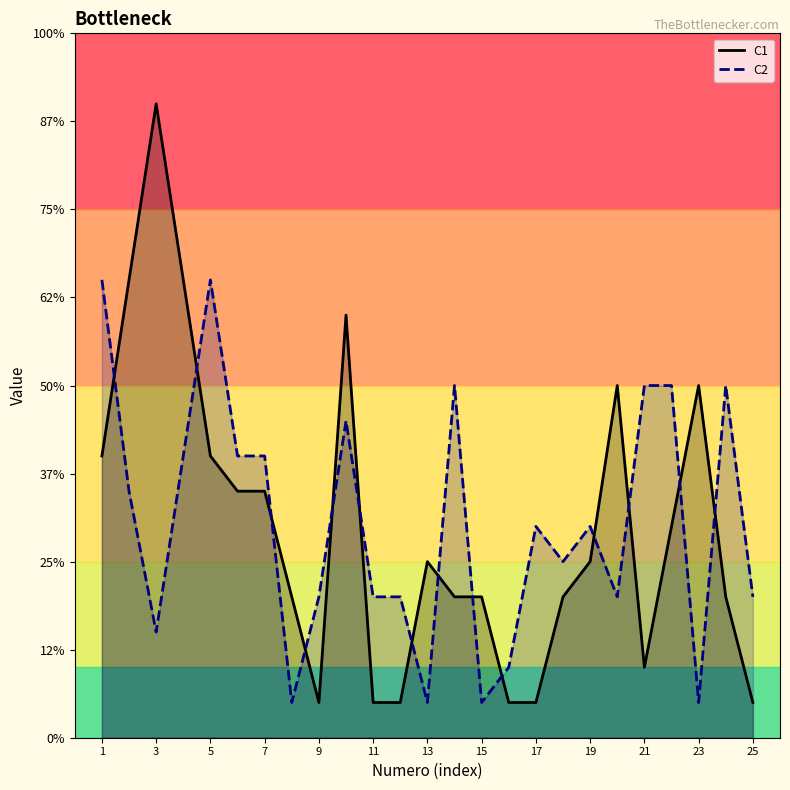

Which series has the largest total across all categories?

C2